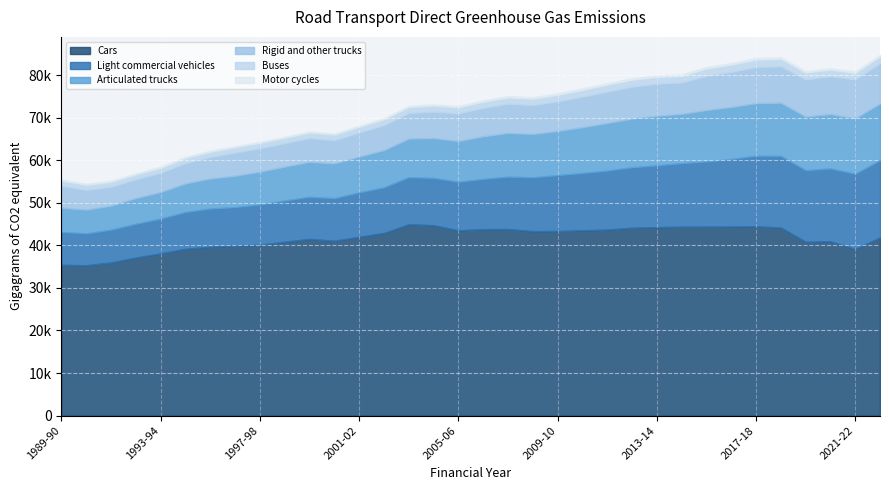

At which category is the sum across all series the highest?

2022-23